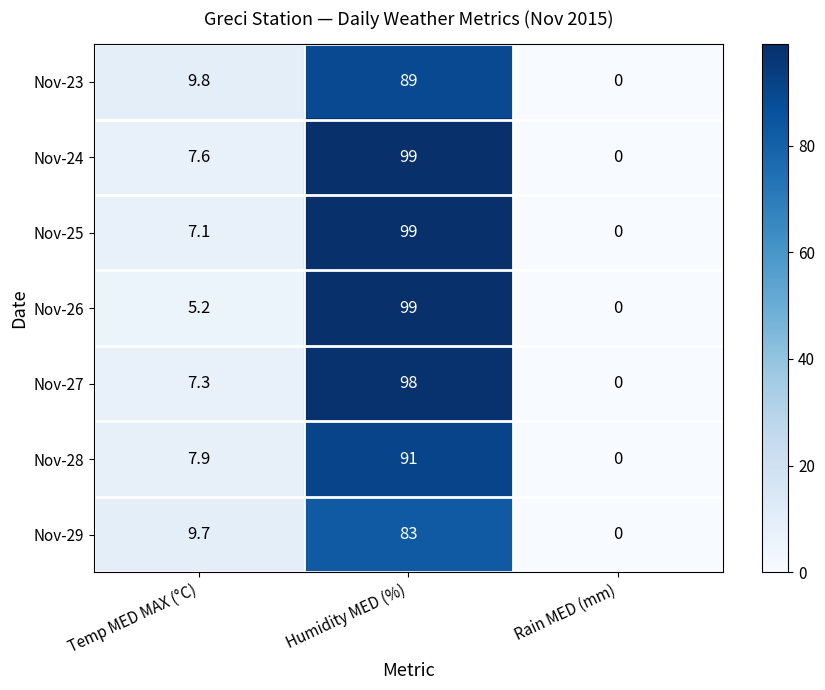

At which category does the chart reach its minimum across all series?

Rain MED (mm)